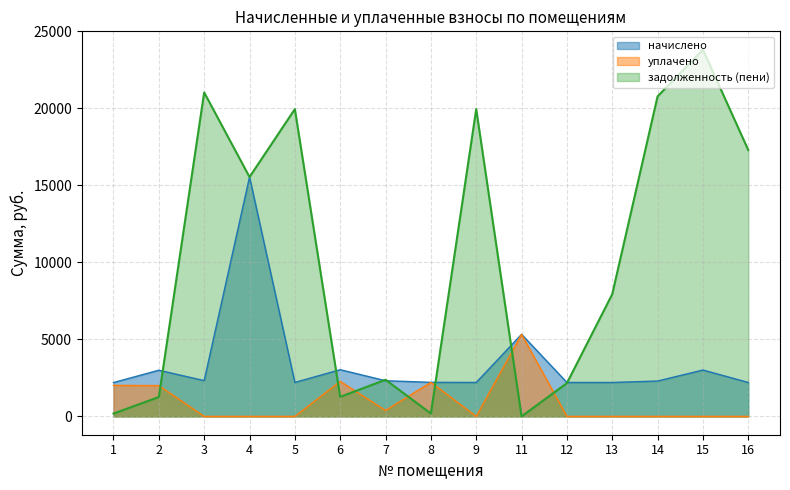

What is the difference between the начислено values at 13 and 8?

7.1